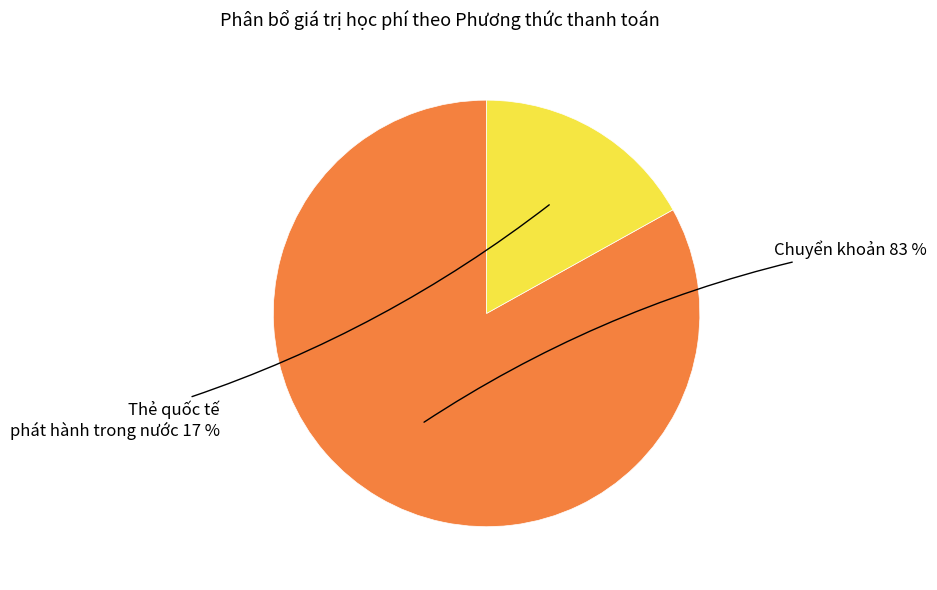

What is the ratio of the value at Chuyển khoản to the value at Thẻ quốc tế phát hành trong nước?

4.9